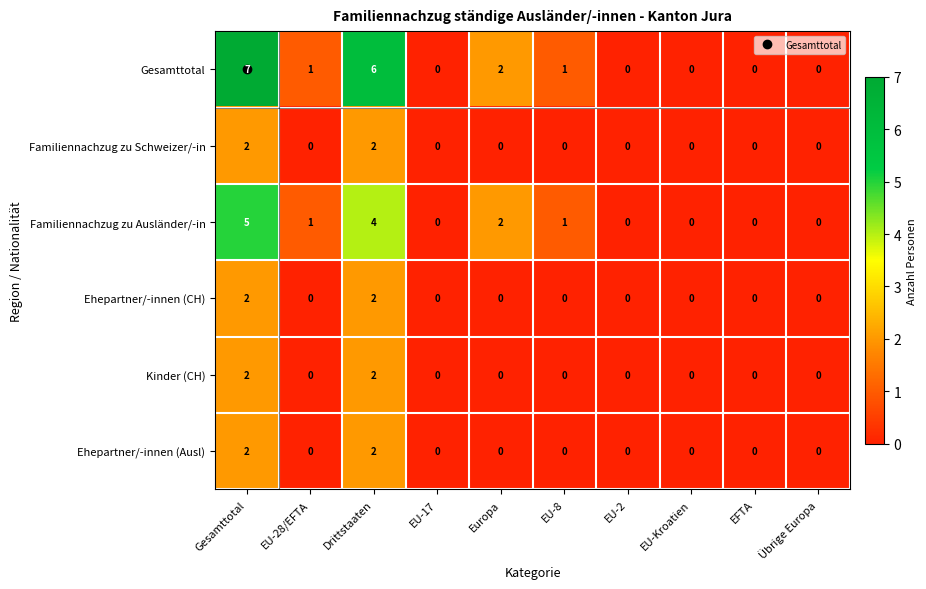

Which series has the largest total across all categories?

Gesamttotal